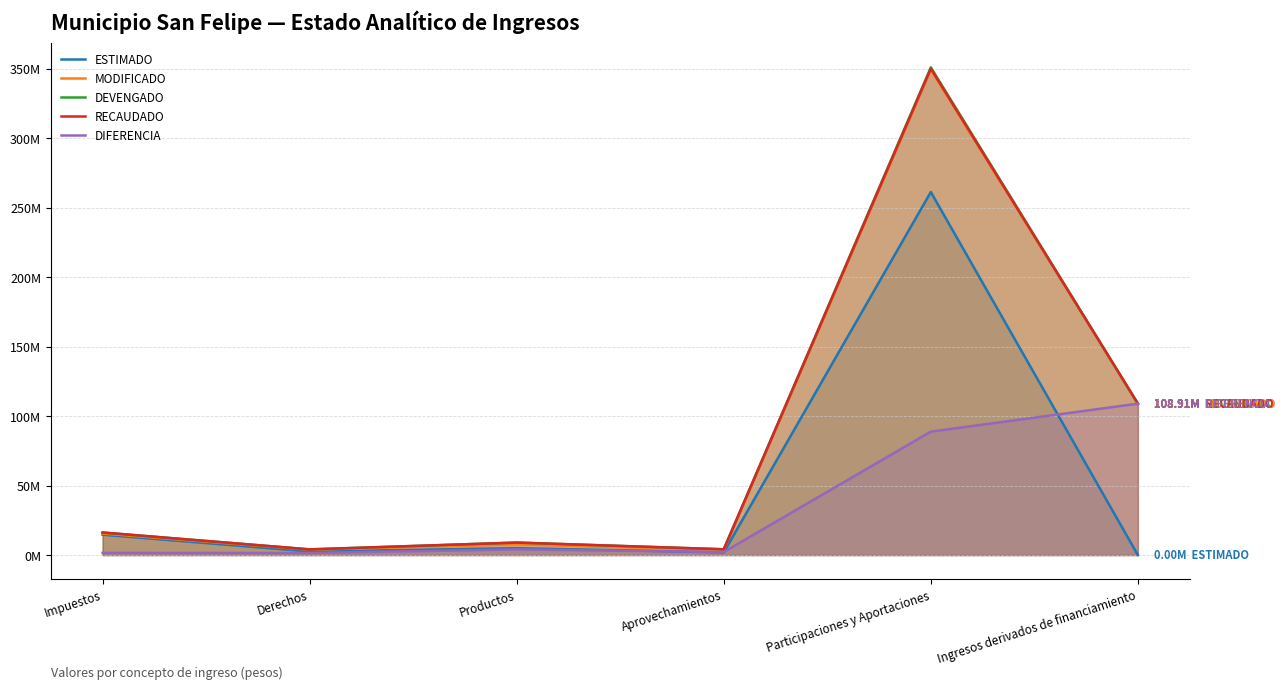

At how many categories does at least one series exceed 1359187?

6